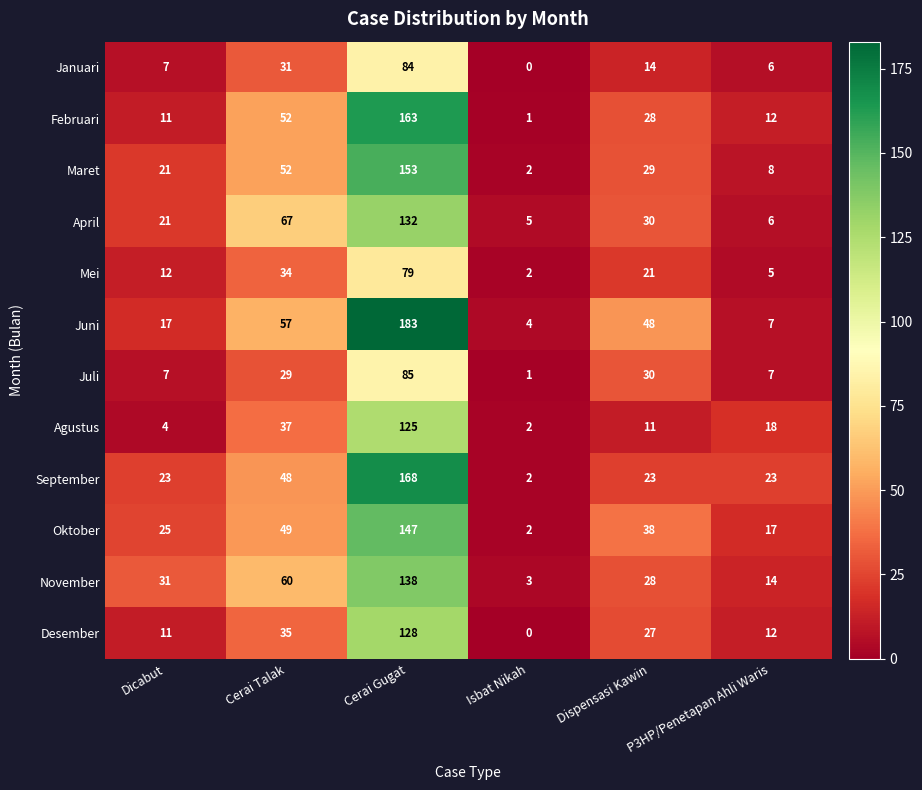

The Januari series shows 84 at Cerai Gugat. True or false?

True